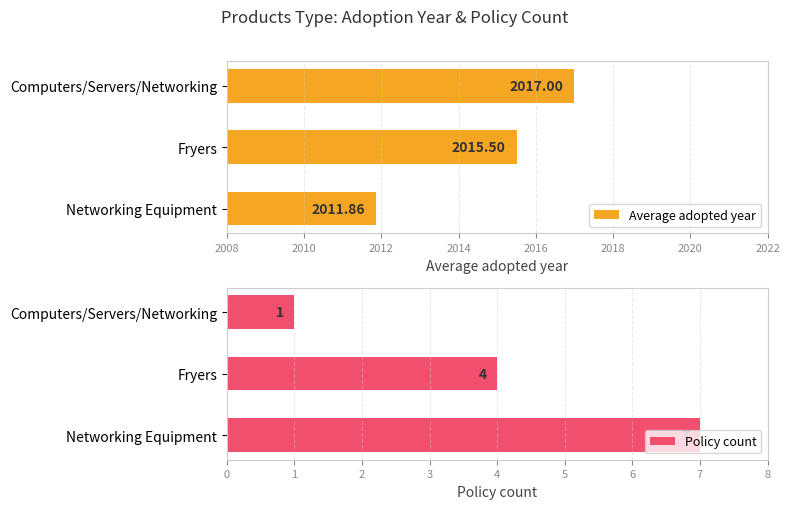

Count the number of data series in this chart.

2